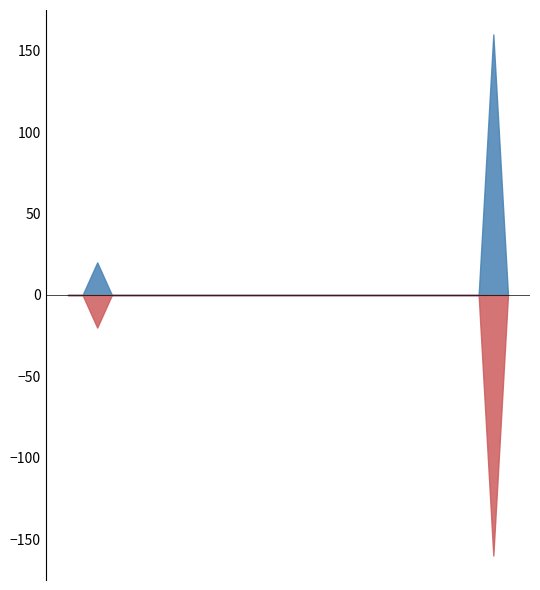

Which series has the largest total across all categories?

rain